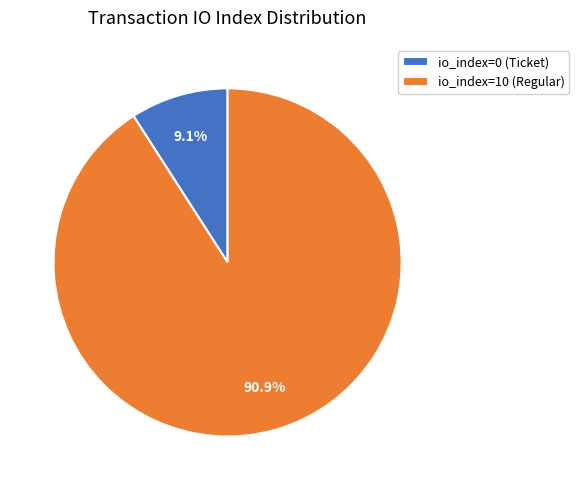

What is the smallest slice in the pie chart?

io_index=0 (Ticket)